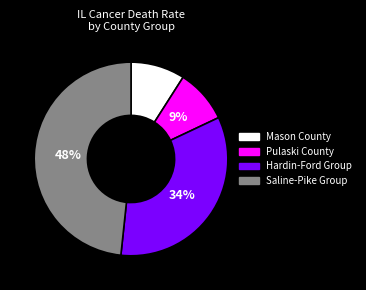

Which slice is the largest?

Saline-Pike Group